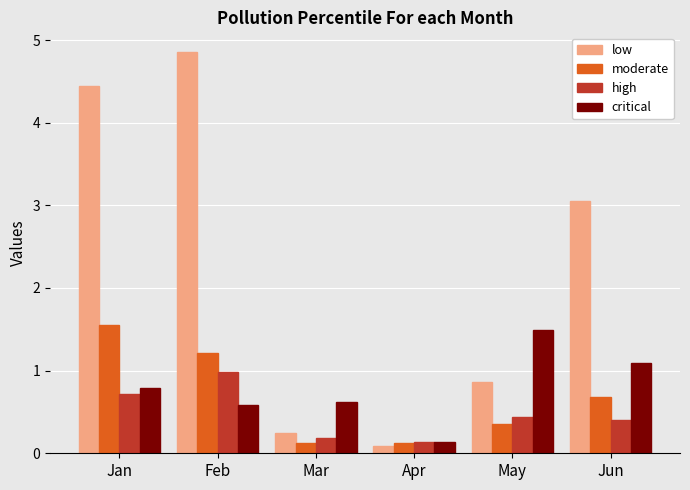

Which label corresponds to the largest value in the chart?

Feb